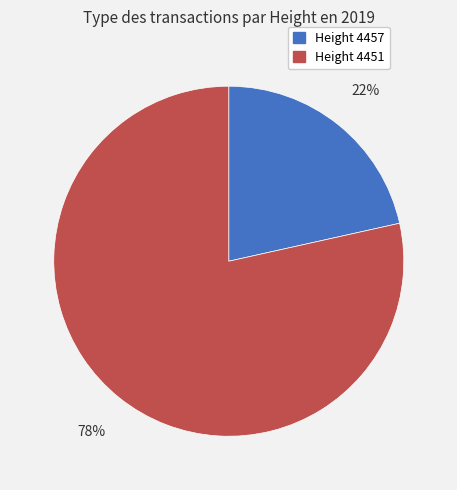

To the nearest percent, what is the average slice percentage?

50%